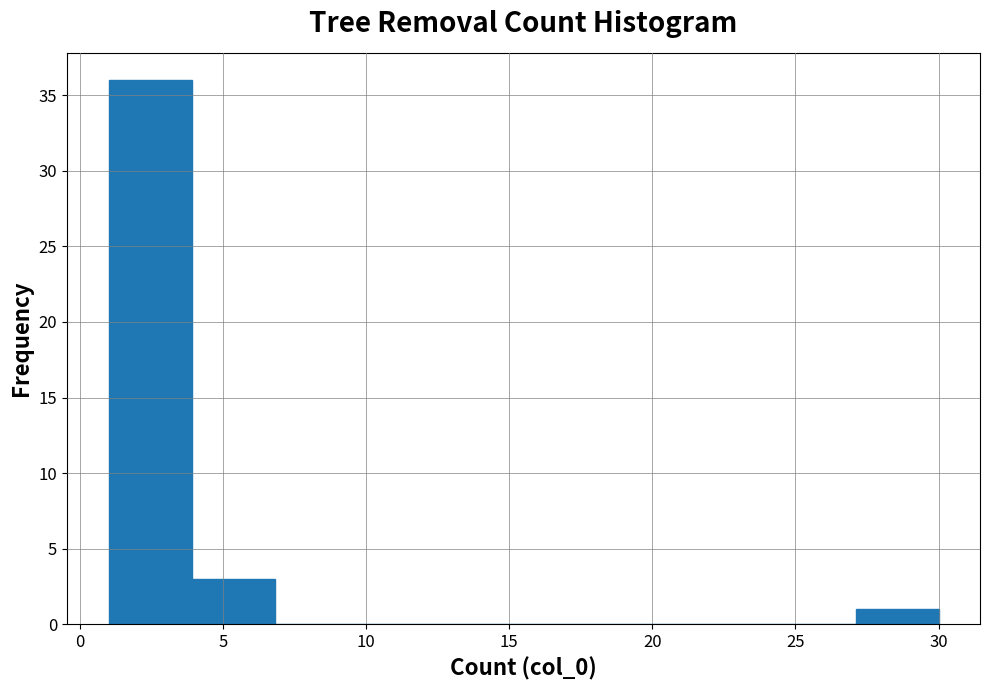

Reading left to right, list every bar in this chart as the range it spans on the x-axis followed by its height. Neither the bar edges nor the heights are printed on the chart, so give them approximately, as read against the axes.

1.0 to 3.9: 36
3.9 to 6.8: 3
6.8 to 9.7: 0
9.7 to 12.6: 0
12.6 to 15.5: 0
15.5 to 18.4: 0
18.4 to 21.3: 0
21.3 to 24.2: 0
24.2 to 27.1: 0
27.1 to 30.0: 1